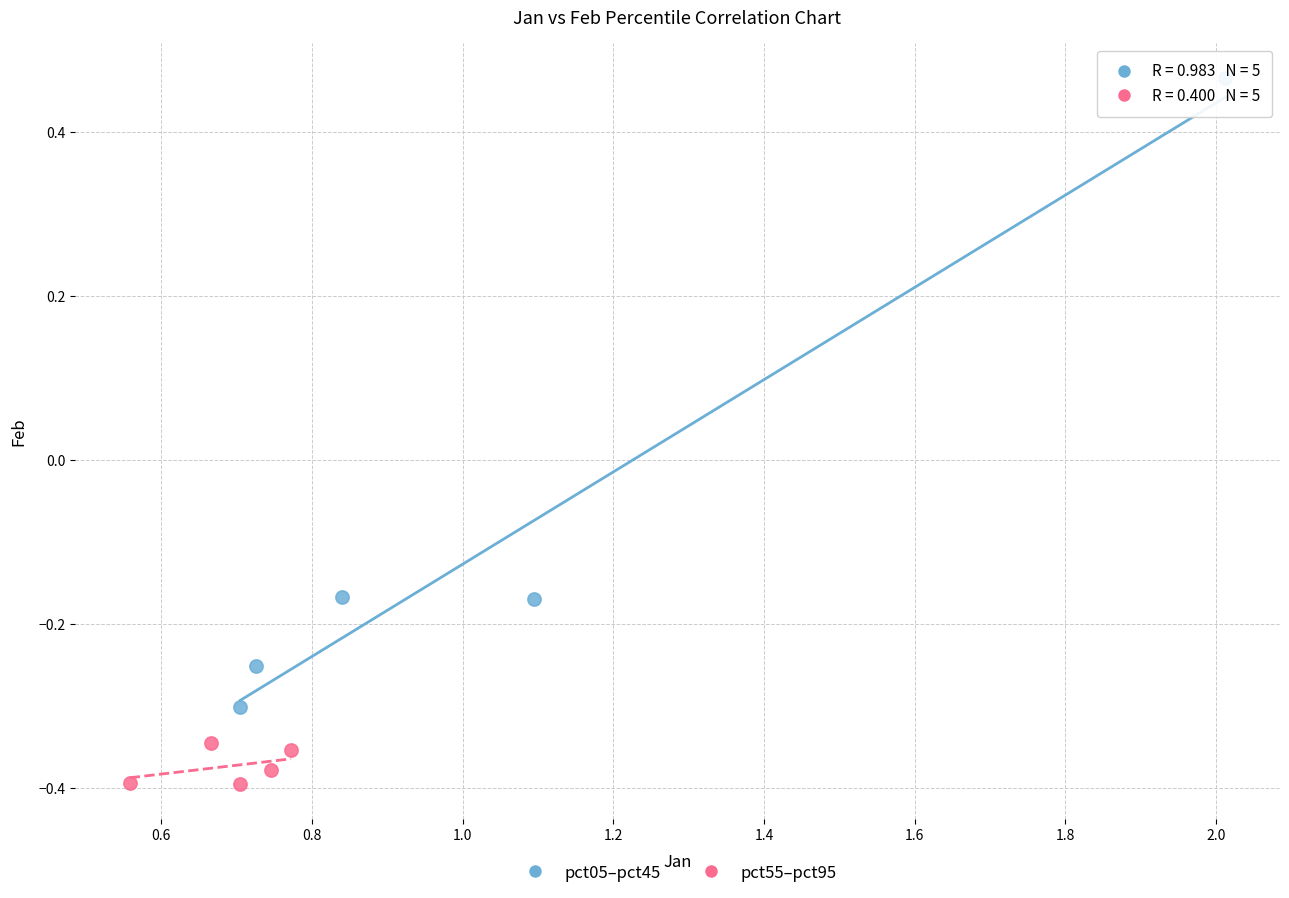

Which series has the largest Y range (max minus min)?

pct05–pct45